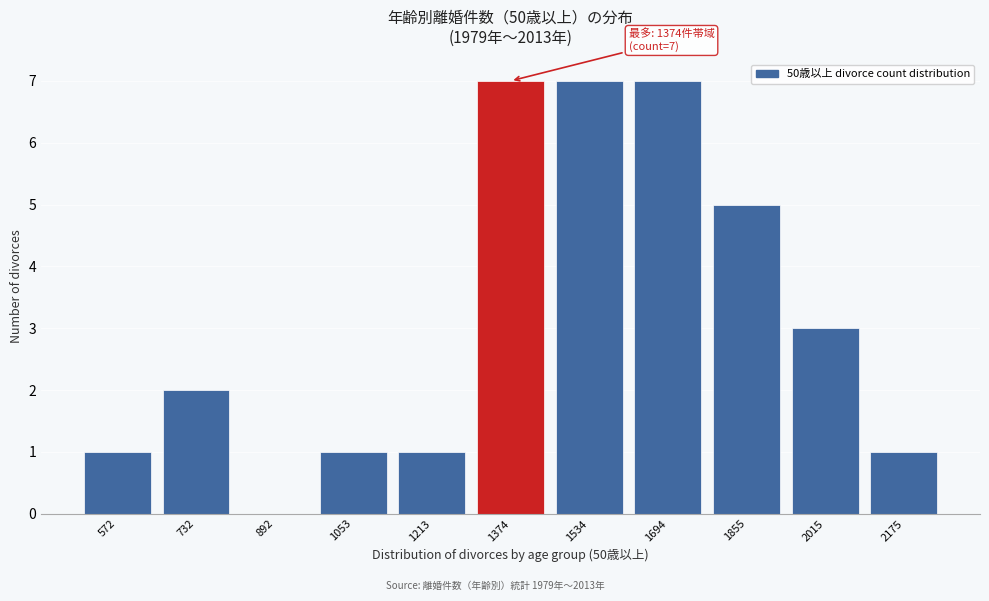

Reading left to right, what are all the values shown in this chart?

572=1	732=2	892=0	1053=1	1213=1	1374=7	1534=7	1694=7	1855=5	2015=3	2175=1